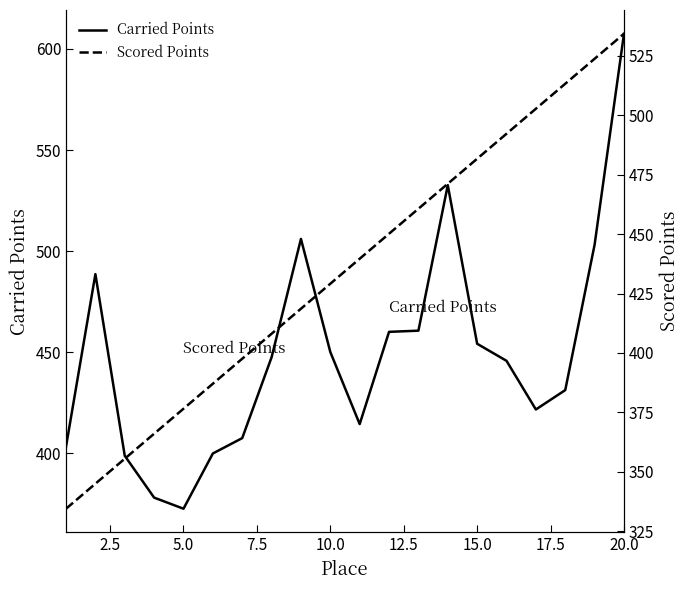

How many series are shown in this chart?

2